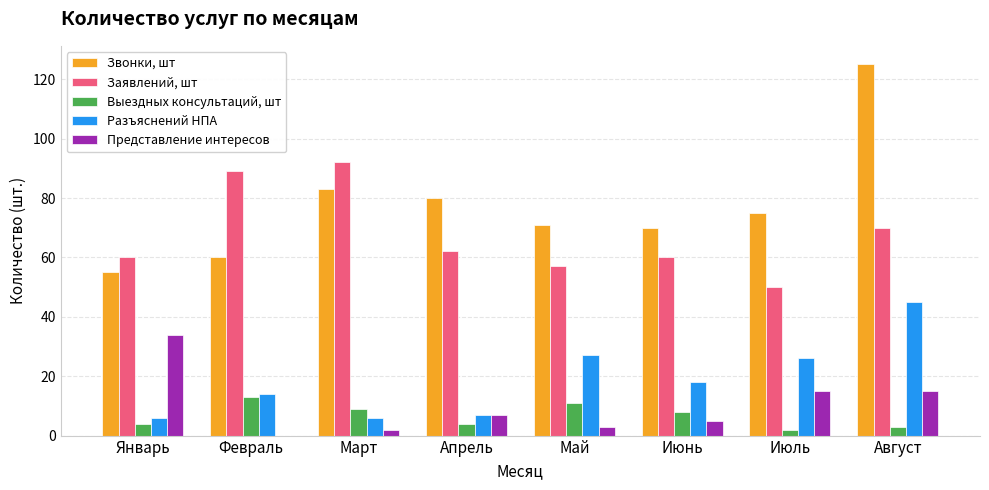

Where is Заявлений, шт nearest to the value 71?

Август